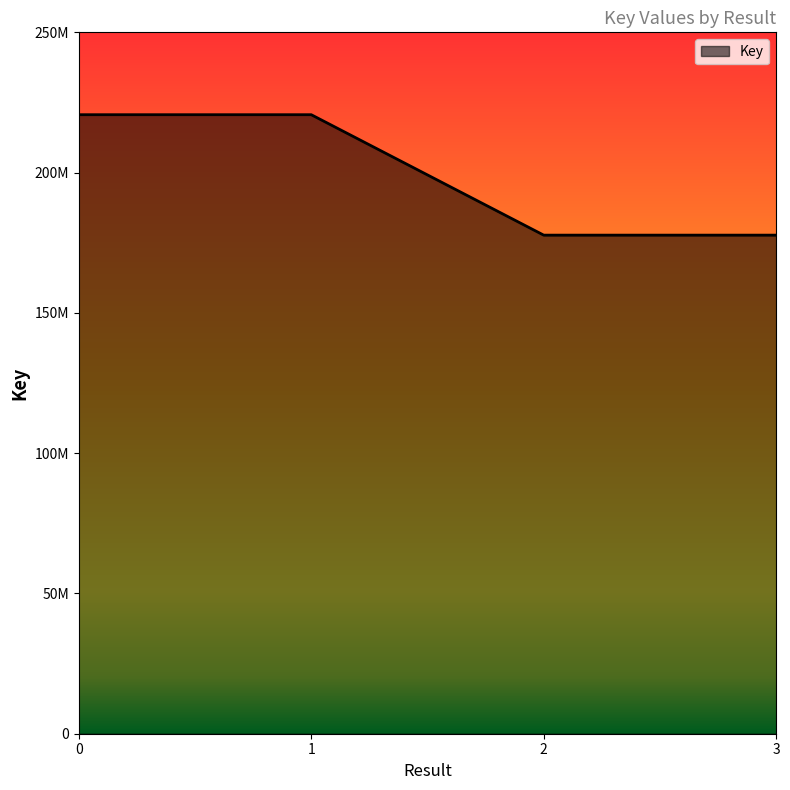

Count the values in the range 177713738 to 220640713.

4